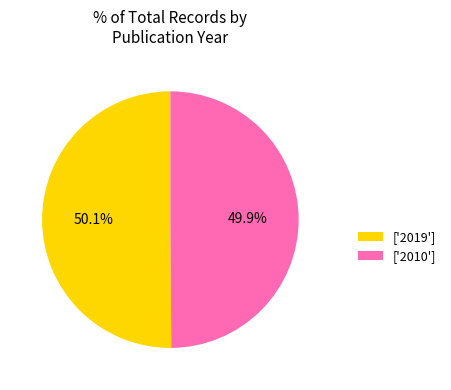

How much of the chart is everything except ['2019']?

49.9%